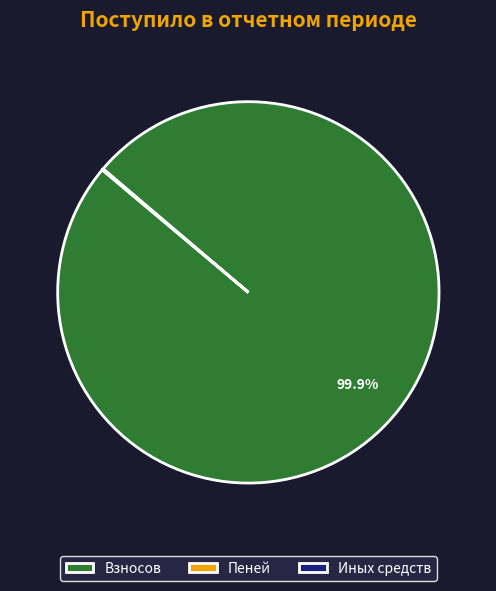

How much of the chart is everything except Взносов?

0.1%